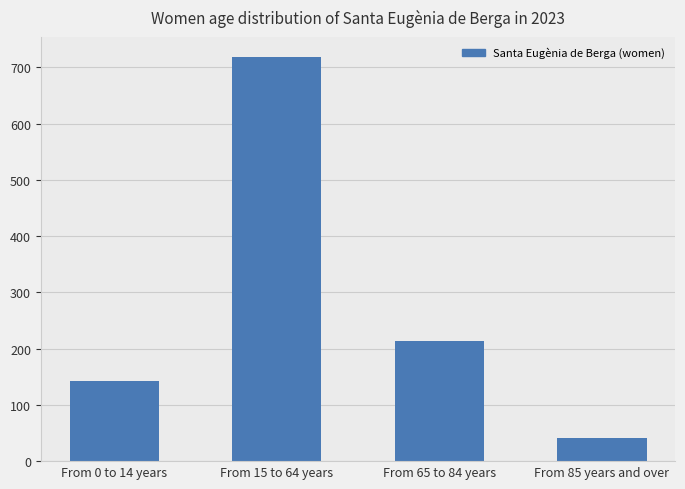

What is the sum of the values at From 65 to 84 years and From 0 to 14 years?

355